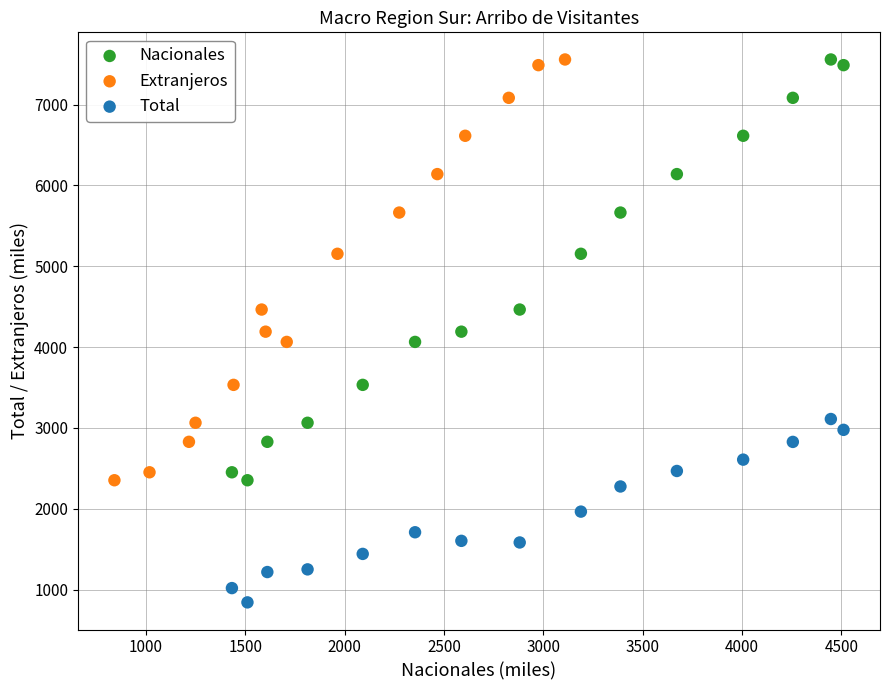

Which series contains the lowest Y value?

Total